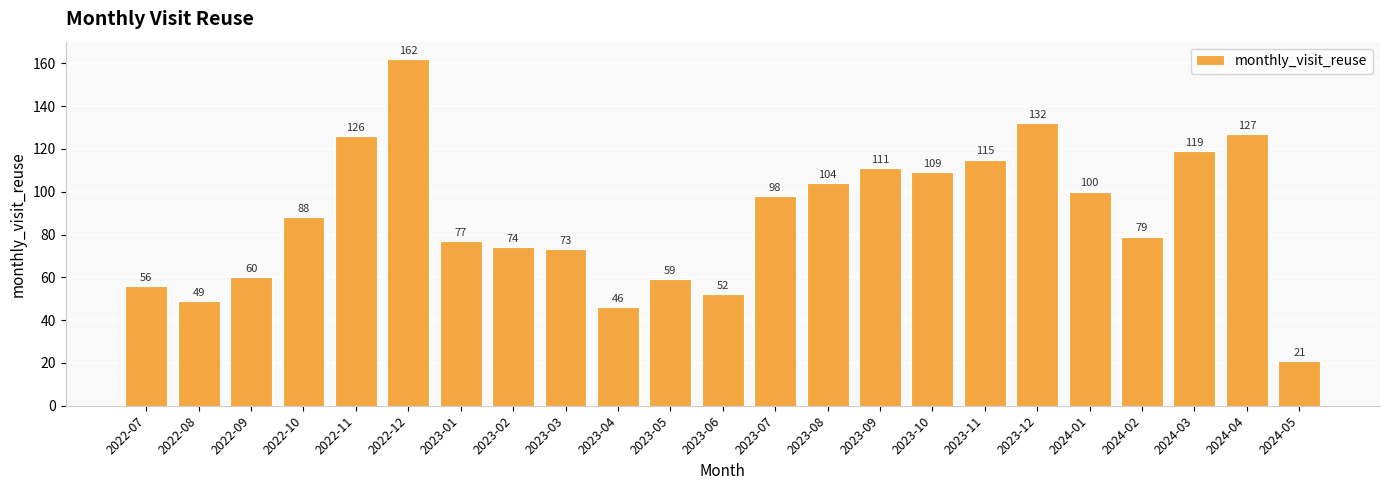

How many data points are less than 88?

11